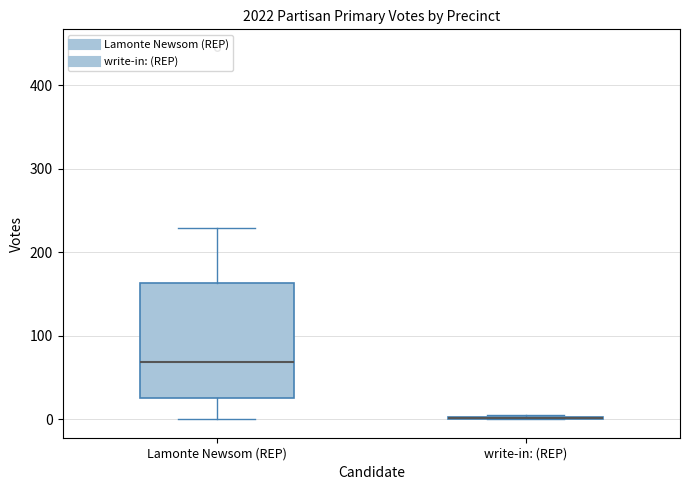

Where is the lower edge of the box for Lamonte Newsom (REP) on the y-axis? The values are not printed on the chart, so give them approximately, as read against the axis.

30